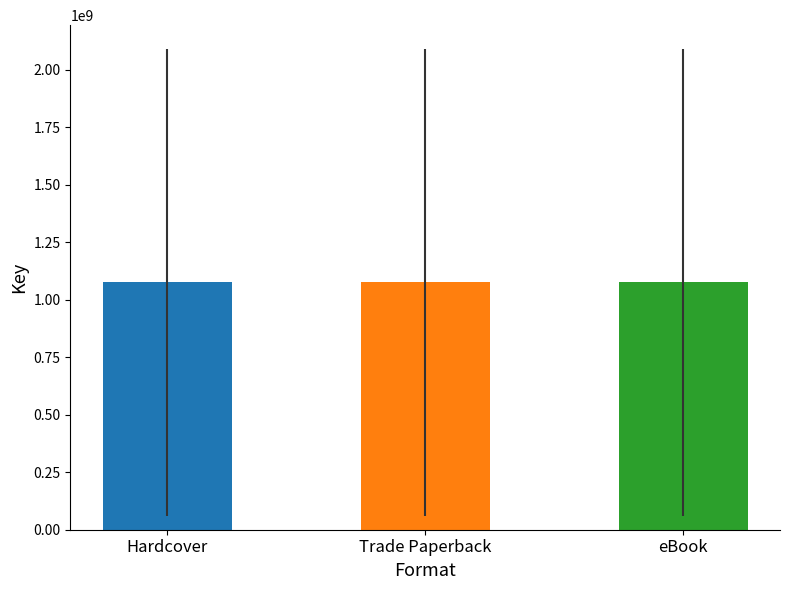

Are the bars horizontal?

No